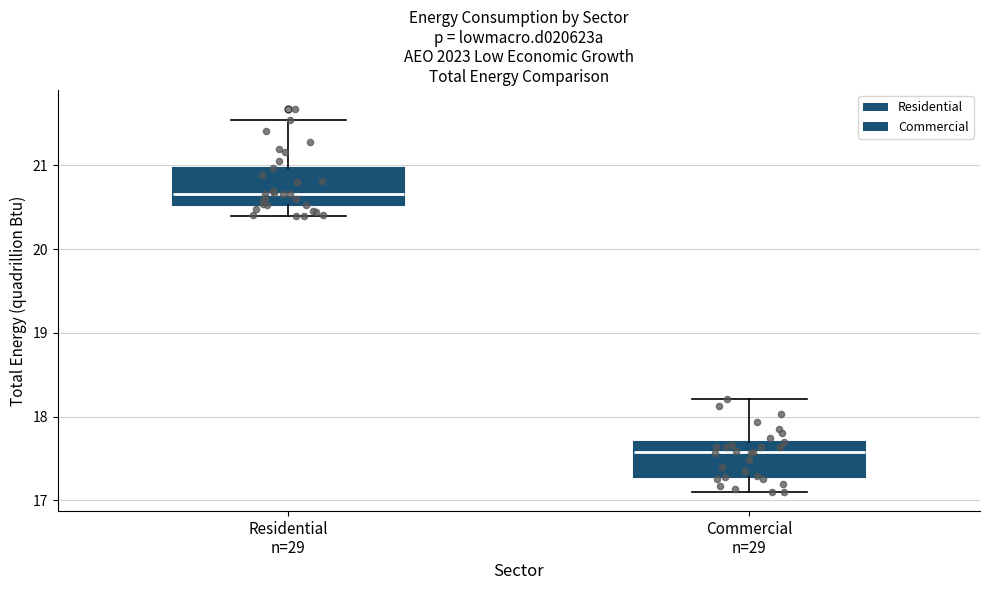

Reading left to right, read every box against the y-axis: the position of its median line, the range the box covers, and the ends of its whiskers. The values are not printed on the chart, so give them approximately, as read against the axis.

Residential n=29: median 20.7, box 20.5 to 21.0, whiskers 20.4 to 21.5
Commercial n=29: median 17.6, box 17.3 to 17.7, whiskers 17.1 to 18.2